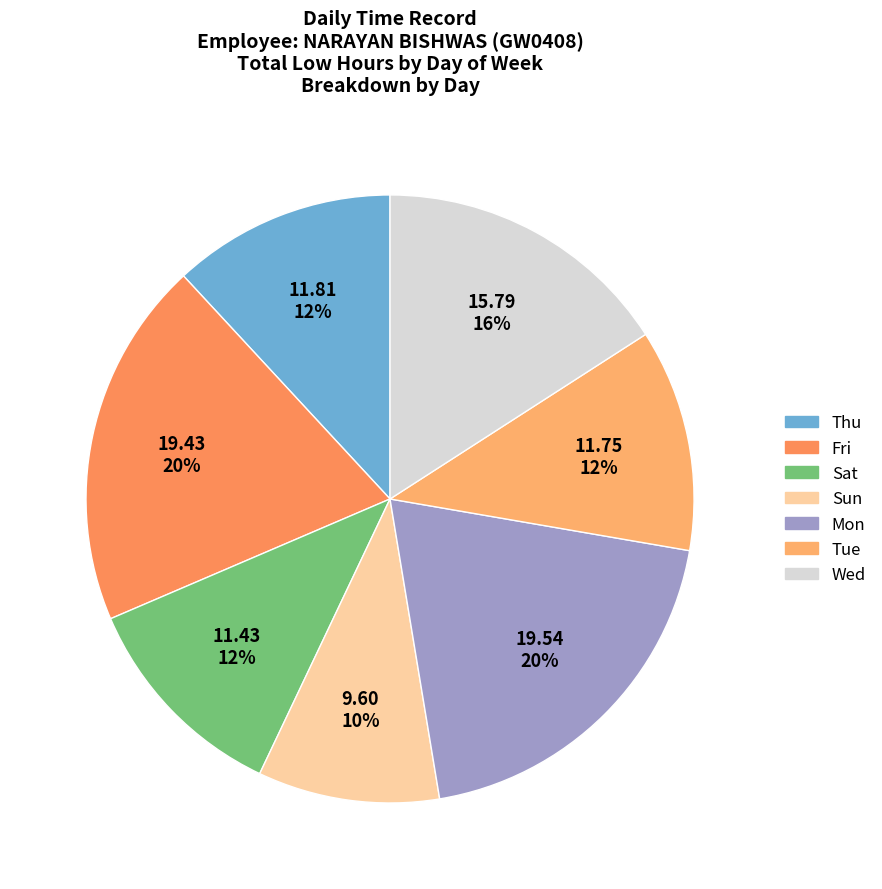

Count the number of slices in the pie.

7